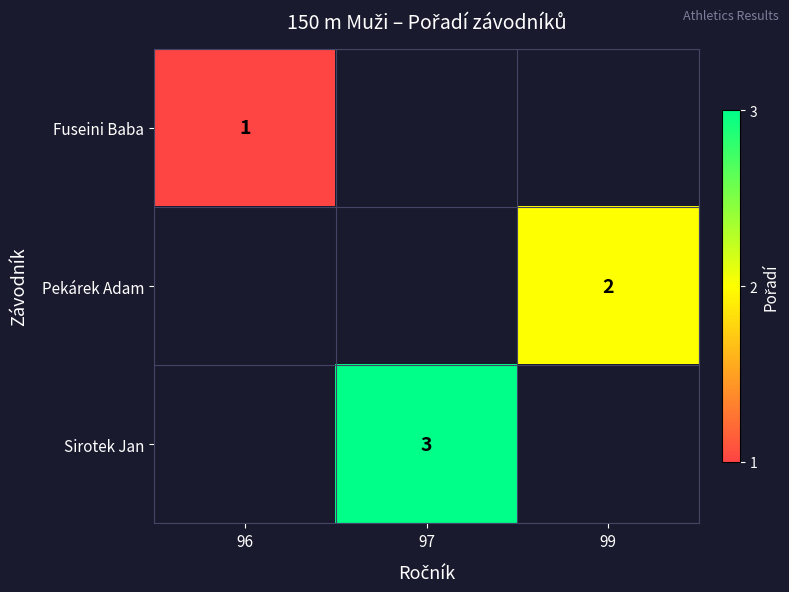

The Sirotek Jan series shows 3 at 97. True or false?

True